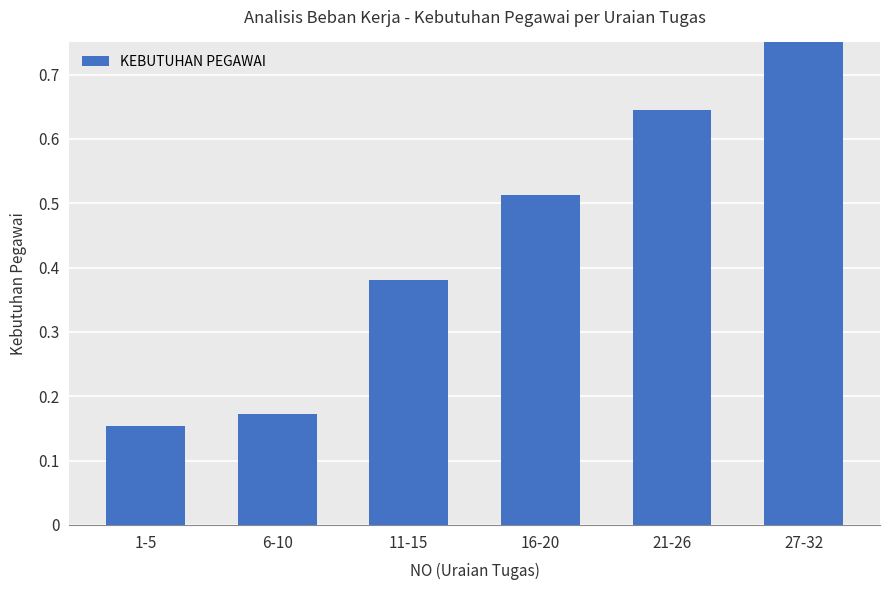

What is the change in value from 6-10 to 16-20?

+0.3